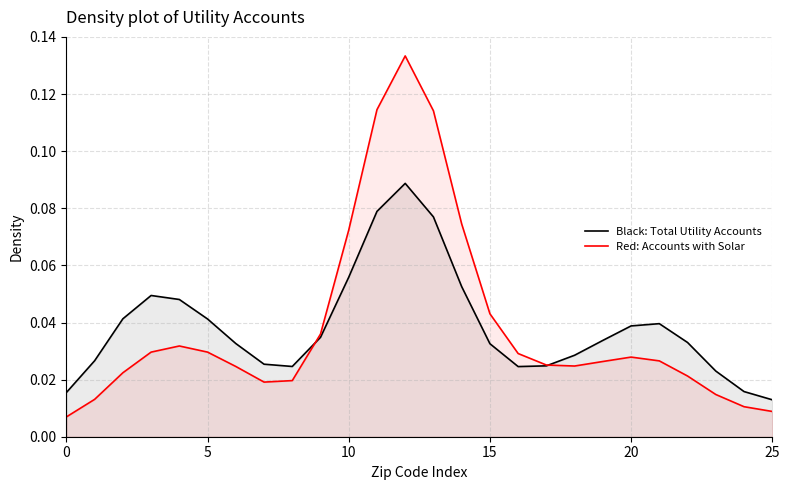

True or false: Black: Total Utility Accounts has a value of 0.1 at 20.

False